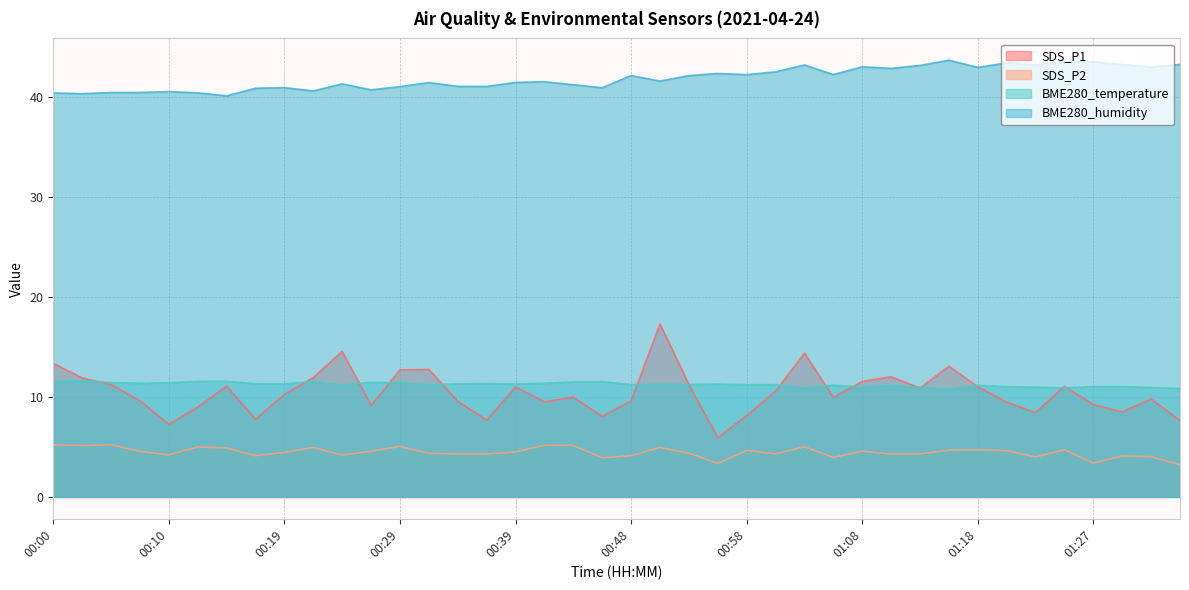

What are all the series names shown in the legend?

SDS_P1, SDS_P2, BME280_temperature, BME280_humidity